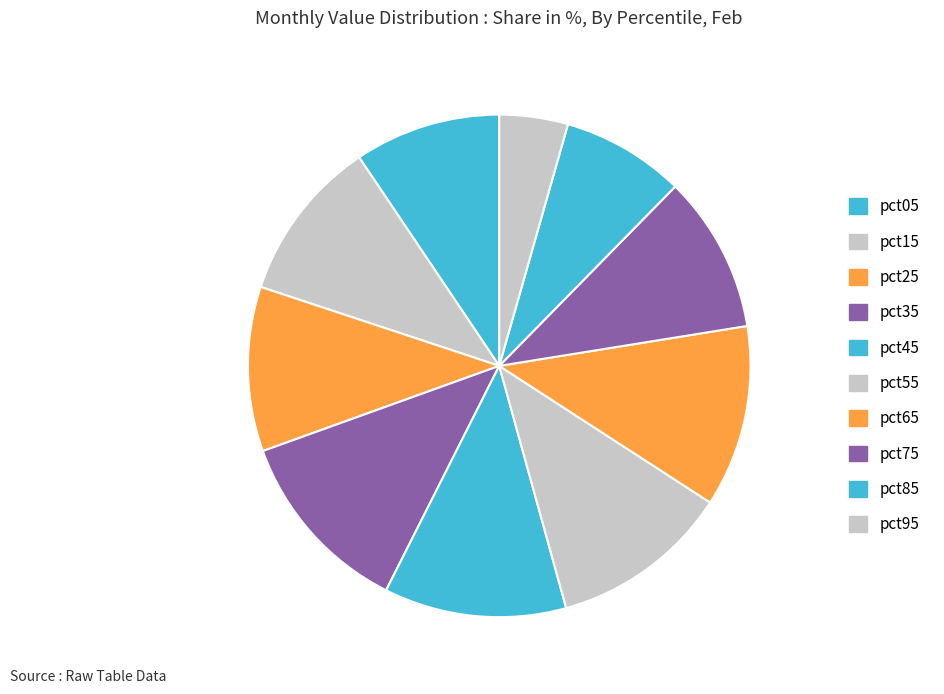

True or false: pct55 accounts for 26% of the total.

False